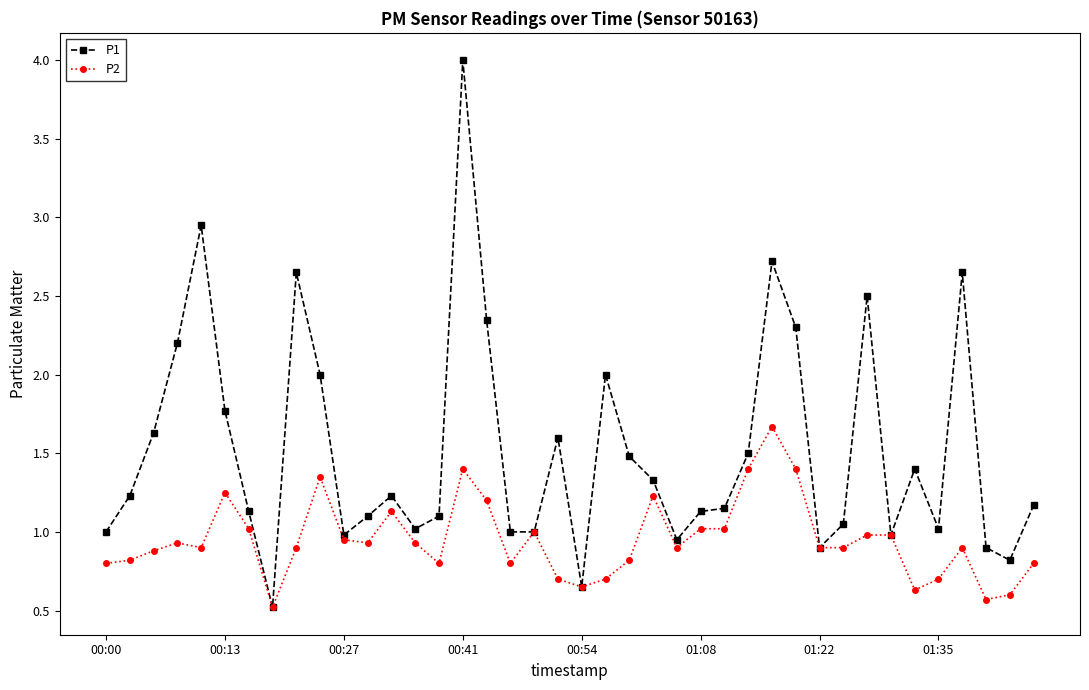

What are all the series names shown in the legend?

P1, P2